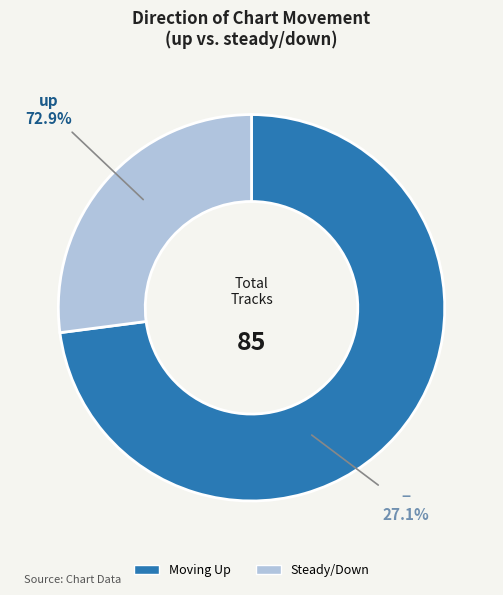

To the nearest percent, what is the combined percentage of up and -?

100%